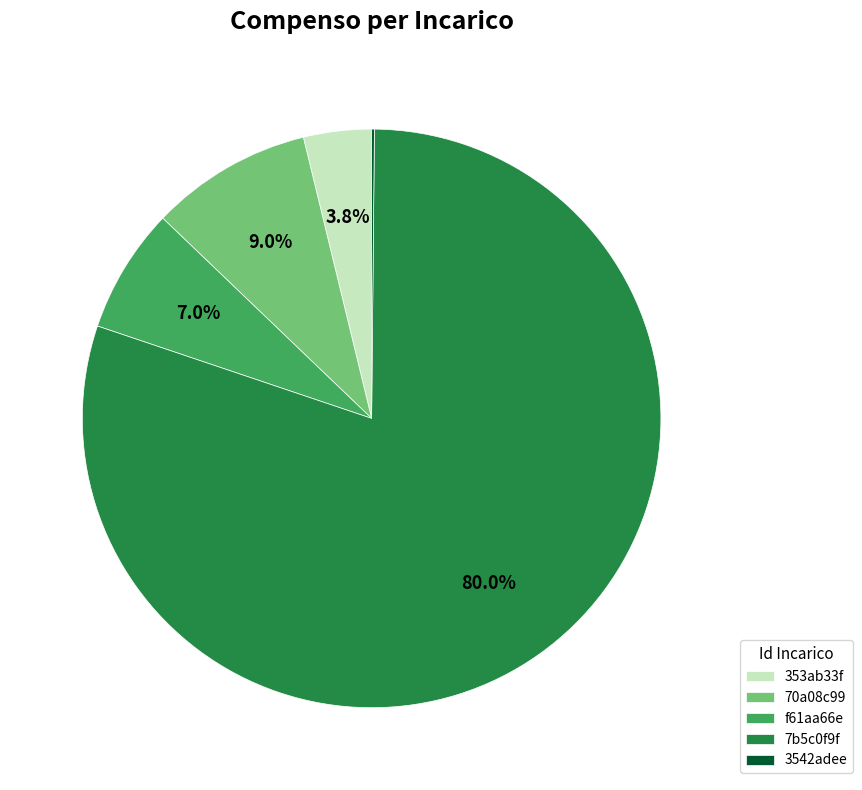

What is the majority slice?

7b5c0f9f